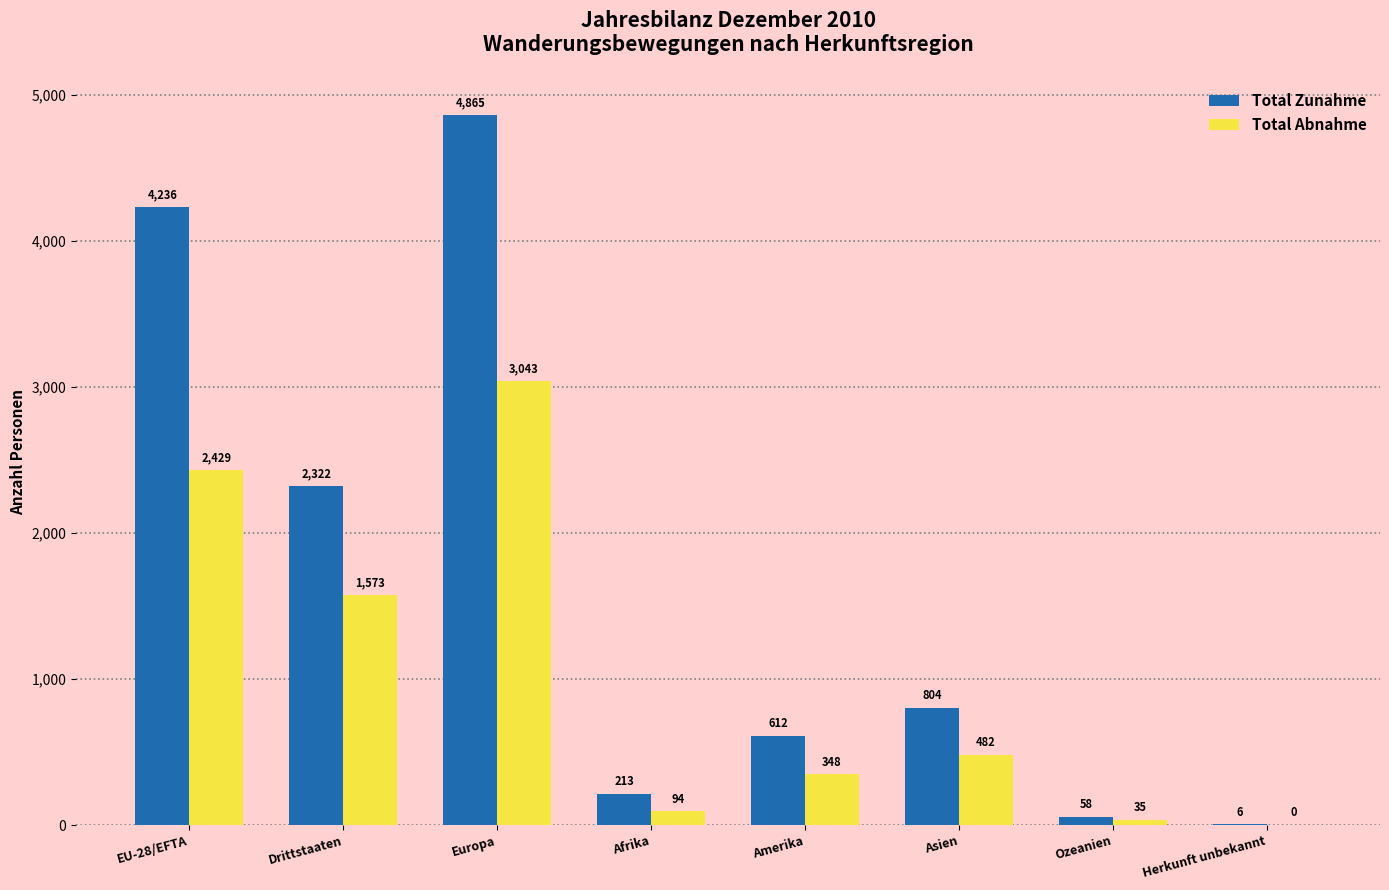

Reading left to right, what are all the values shown in this chart?

Total Zunahme: 4236	2322	4865	213	612	804	58	6
Total Abnahme: 2429	1573	3043	94	348	482	35	0